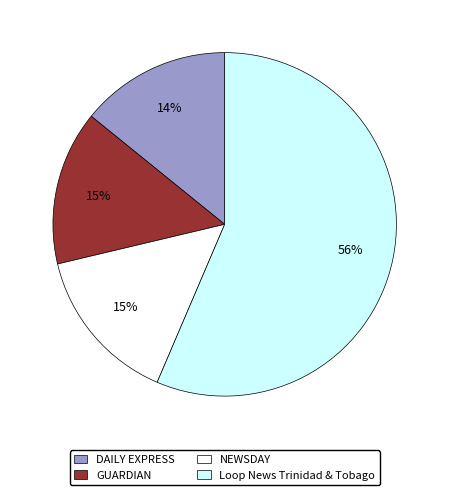

Which slice is the largest?

Loop News Trinidad & Tobago